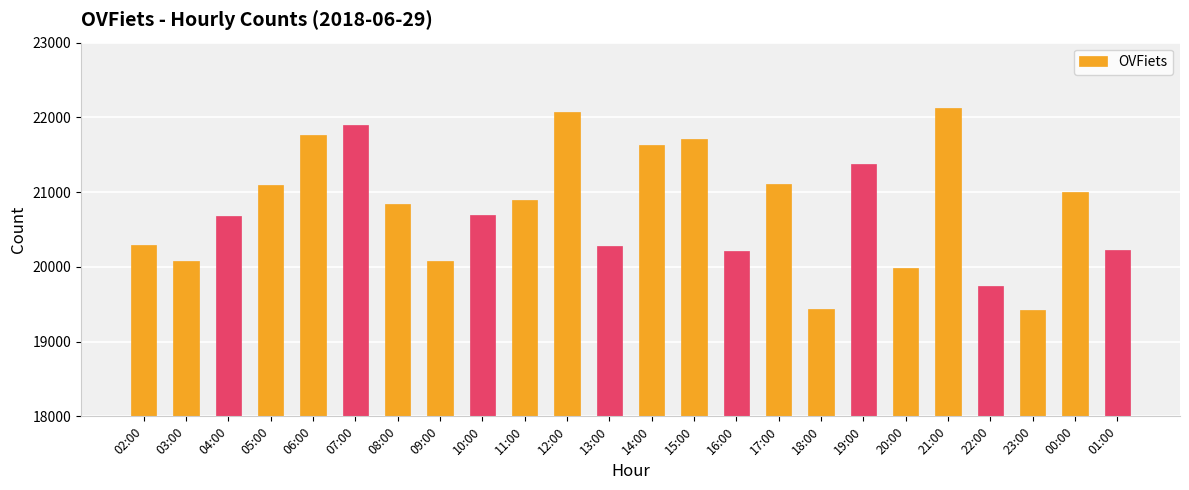

The chart shows a value of 19990 at 20:00. True or false?

True